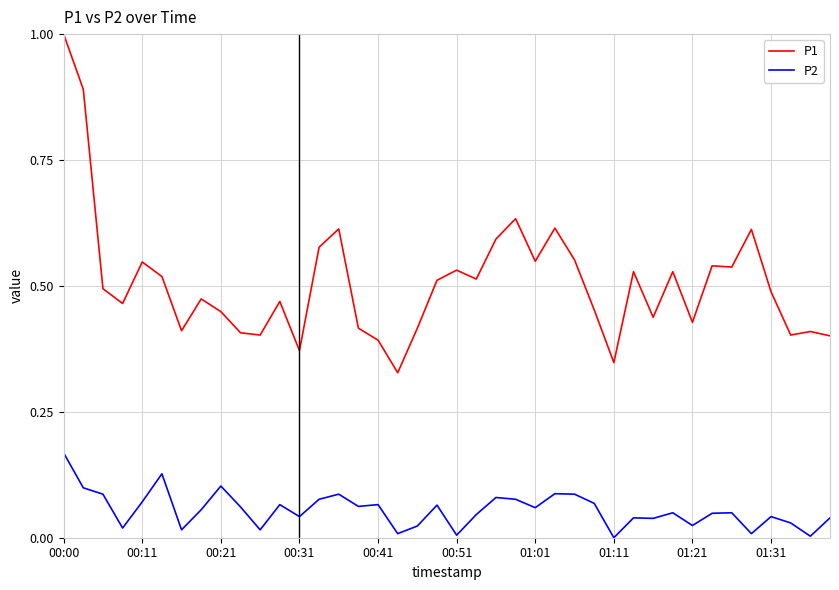

Which series has the widest spread of values?

P1